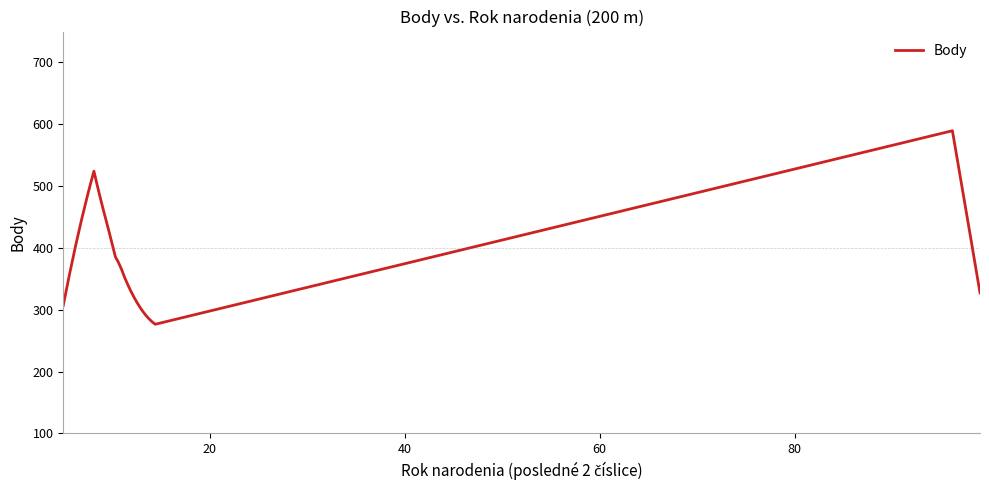

What is the difference between the maximum and minimum values?

313.0